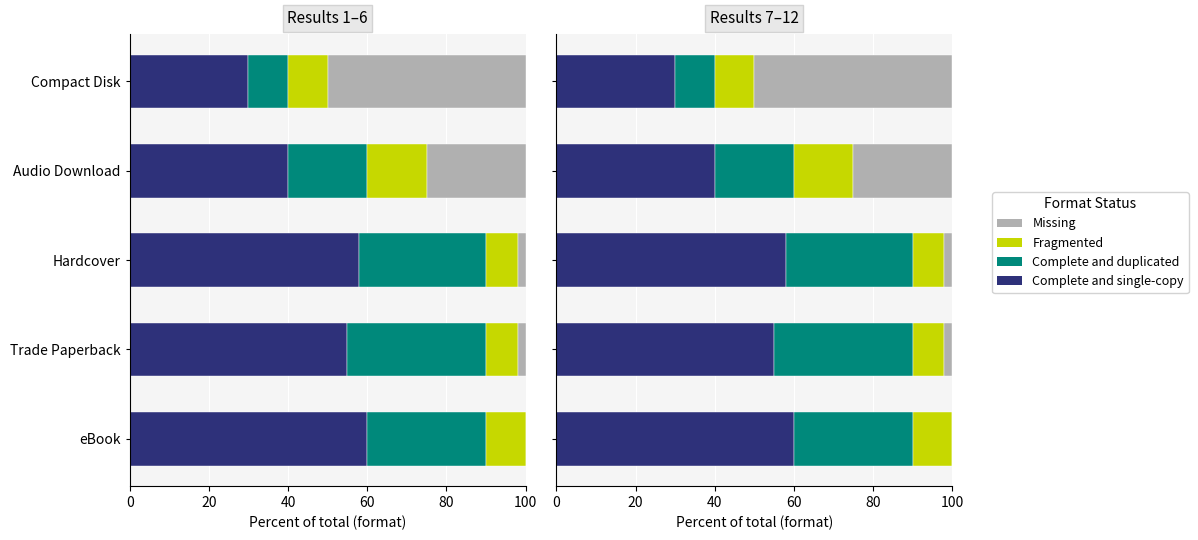

What is the difference between the highest and lowest values at Compact Disk?

40